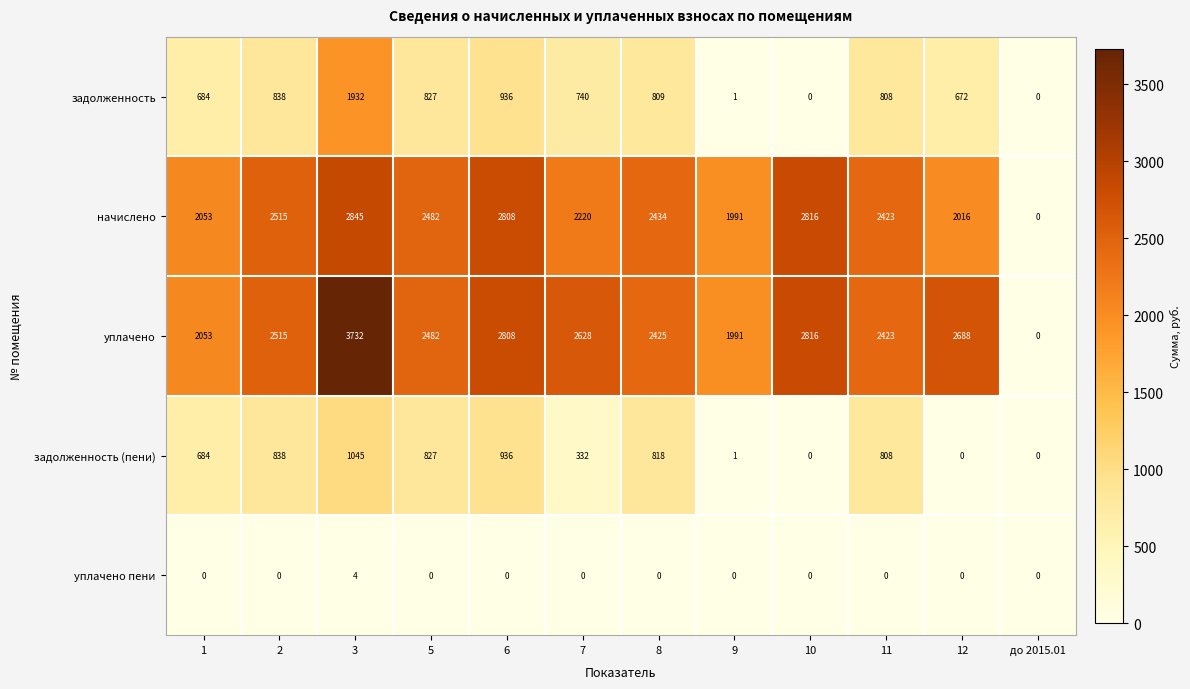

What is the spread (max minus min) of values at 11?

2423